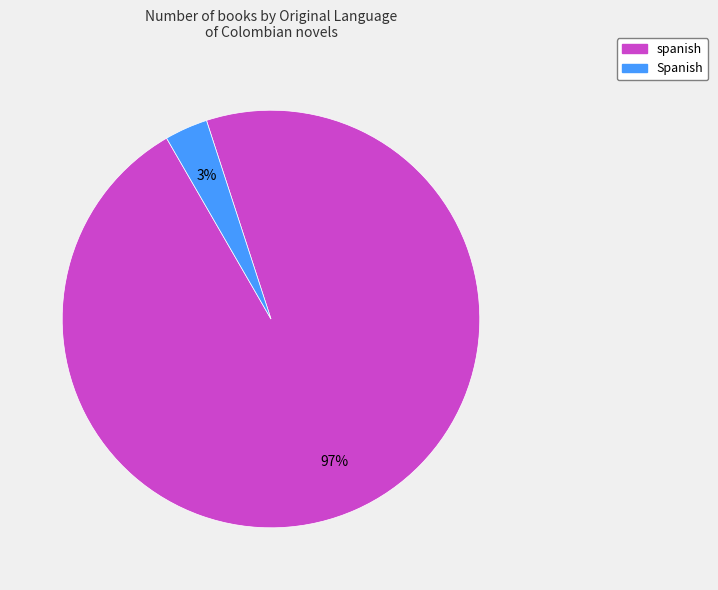

What is the smallest slice in the pie chart?

Spanish